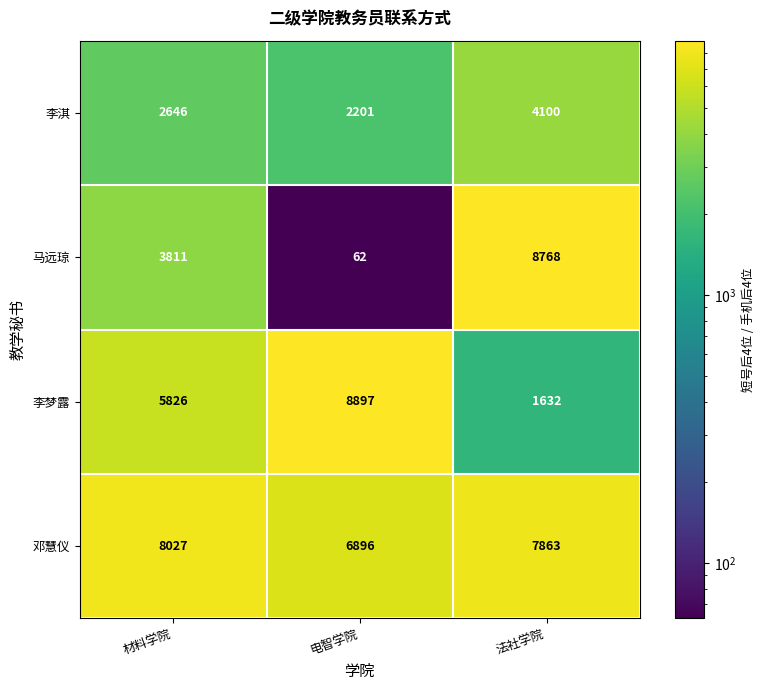

Rank the series at 电智学院 from lowest to highest value.

马远琼, 李淇, 邓慧仪, 李梦露